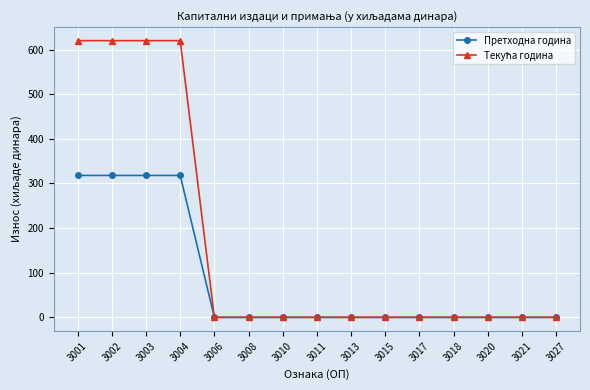

How many series are shown in this chart?

2